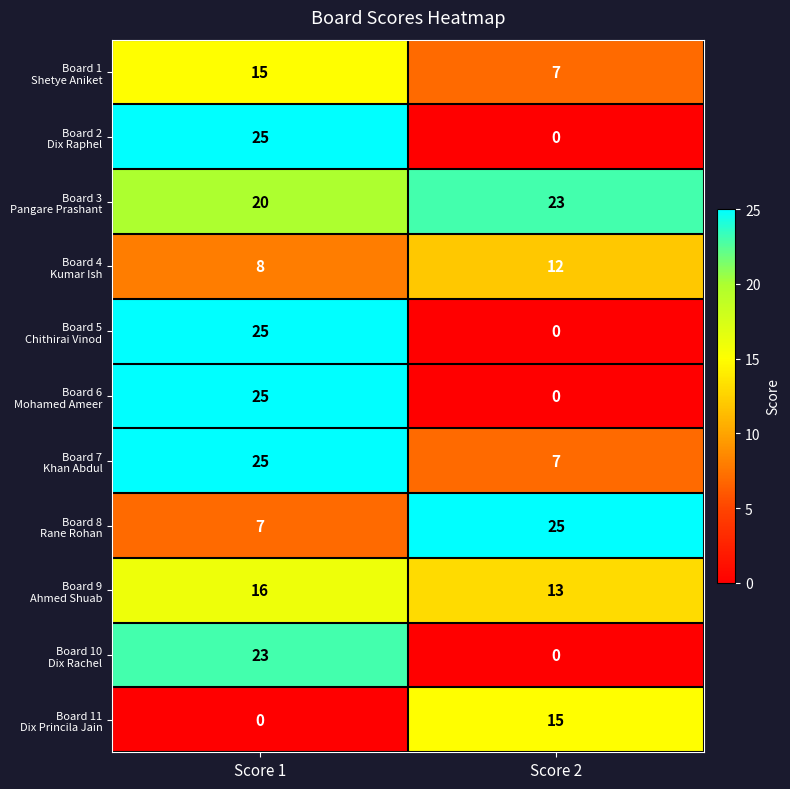

What is the spread (max minus min) of values at Score 2?

25